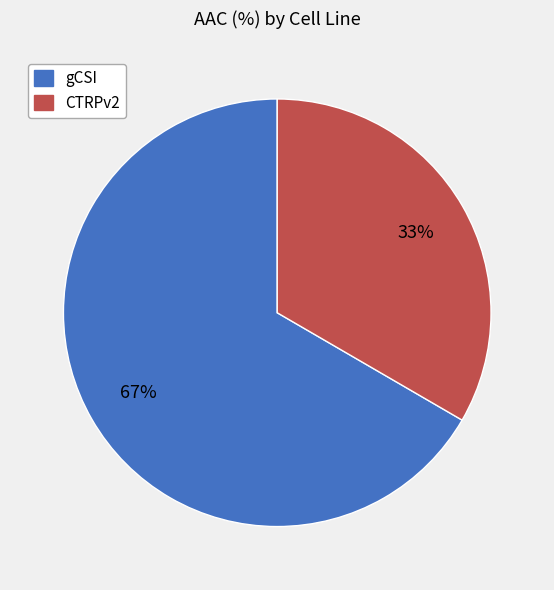

To the nearest percent, what percentage of the pie is CTRPv2?

33%